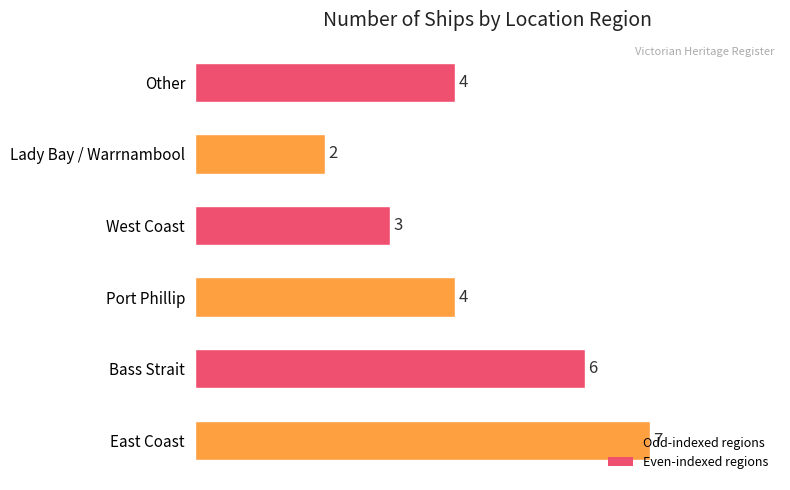

Count the values in the range 3 to 6.

4